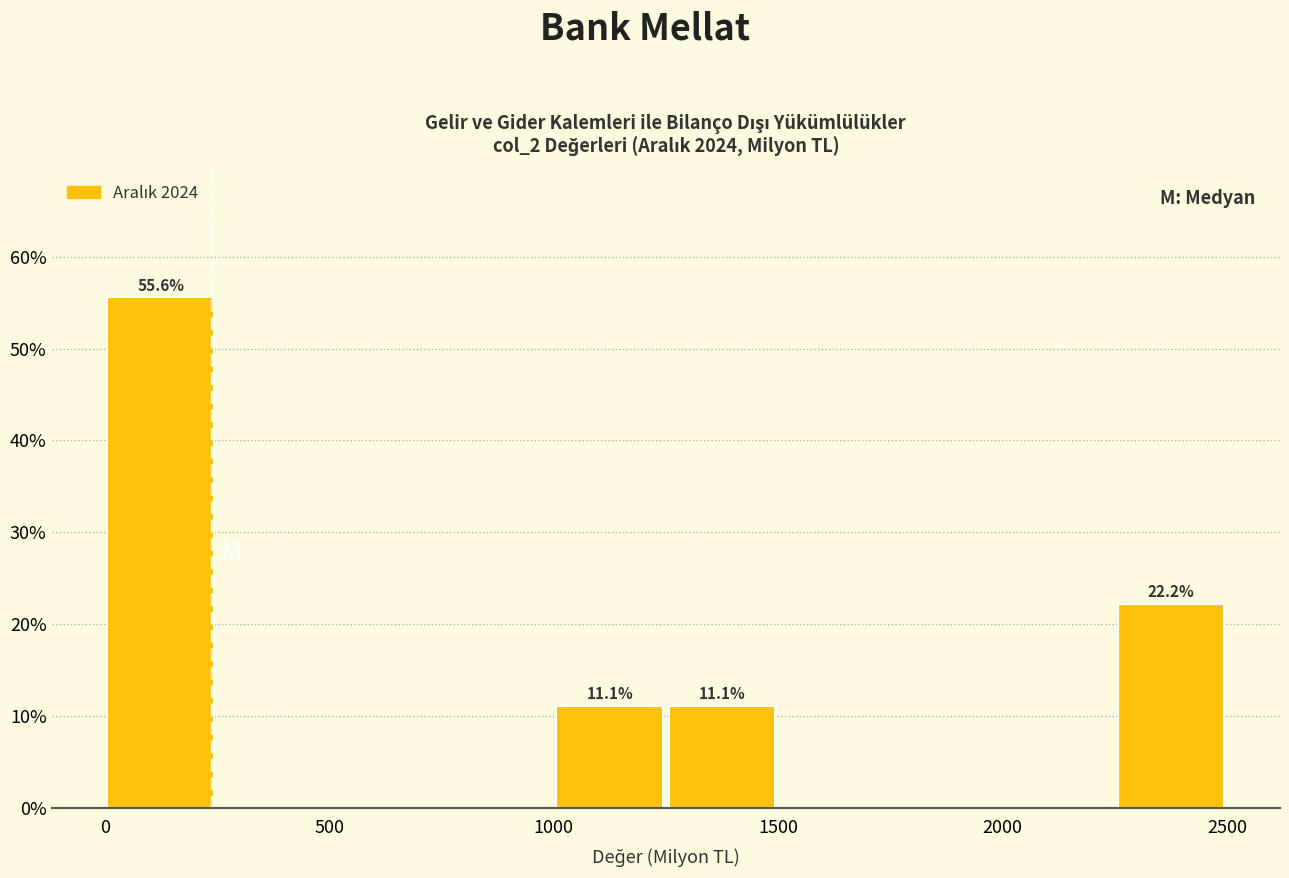

Which range on the x-axis has the tallest bar?

0 to 250